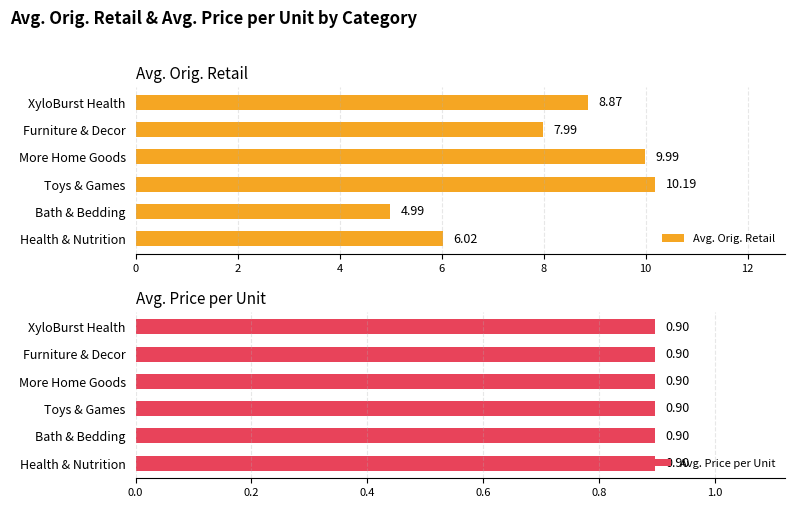

Which category has the lowest value in the Avg. Orig. Retail series?

Bath & Bedding